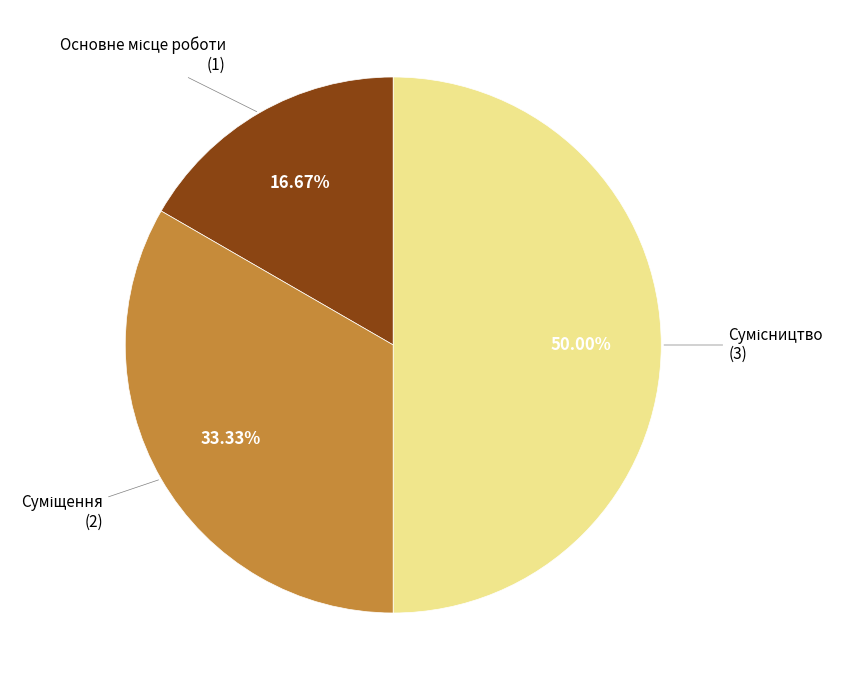

To the nearest percent, what is the average slice percentage?

33%